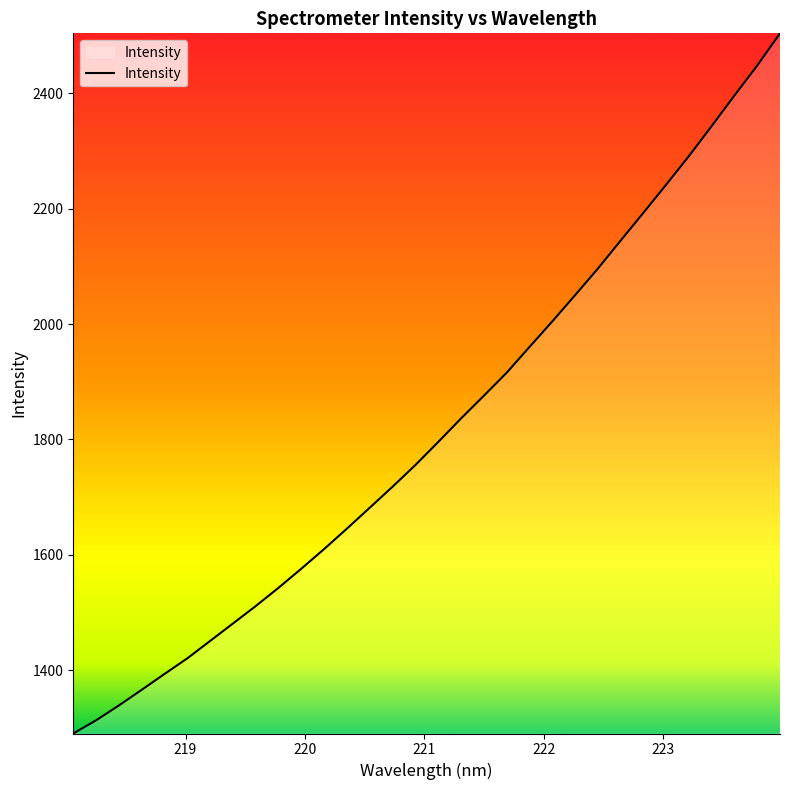

What is the greatest value displayed?

2504.4